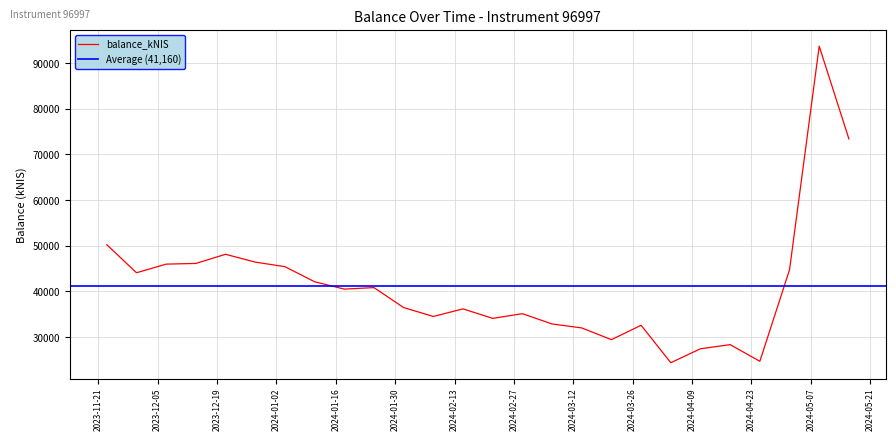

What is the label of the 16th point from the left?

2024-03-07